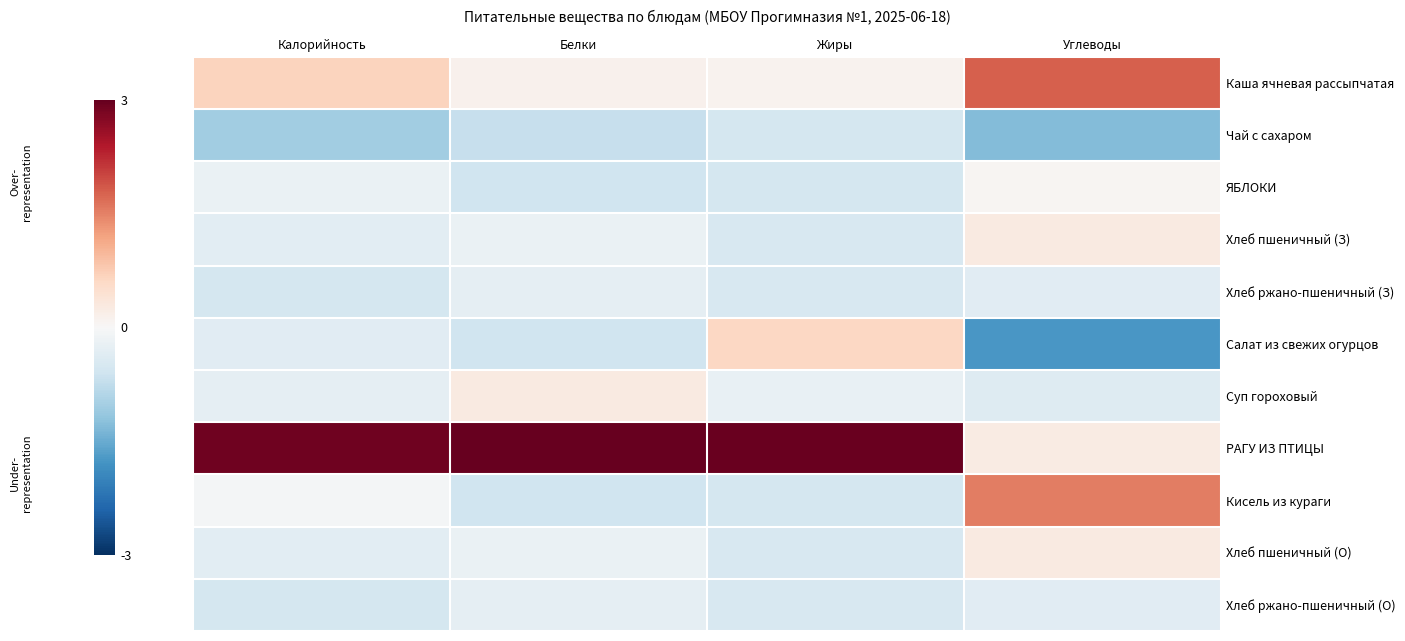

Reading left to right, extract all data points from this chart.

Каша ячневая рассыпчатая: Калорийность=0.7	Белки=0.1	Жиры=0.1	Углеводы=1.8
Чай с сахаром: Калорийность=-1.0	Белки=-0.7	Жиры=-0.5	Углеводы=-1.3
ЯБЛОКИ: Калорийность=-0.2	Белки=-0.6	Жиры=-0.5	Углеводы=0.0
Хлеб пшеничный (З): Калорийность=-0.3	Белки=-0.2	Жиры=-0.5	Углеводы=0.3
Хлеб ржано-пшеничный (З): Калорийность=-0.5	Белки=-0.3	Жиры=-0.5	Углеводы=-0.4
Салат из свежих огурцов: Калорийность=-0.3	Белки=-0.6	Жиры=0.6	Углеводы=-1.8
Суп гороховый: Калорийность=-0.3	Белки=0.3	Жиры=-0.2	Углеводы=-0.4
РАГУ ИЗ ПТИЦЫ: Калорийность=2.9	Белки=3.0	Жиры=3.0	Углеводы=0.2
Кисель из кураги: Калорийность=-0.1	Белки=-0.6	Жиры=-0.5	Углеводы=1.5
Хлеб пшеничный (О): Калорийность=-0.3	Белки=-0.2	Жиры=-0.5	Углеводы=0.3
Хлеб ржано-пшеничный (О): Калорийность=-0.5	Белки=-0.3	Жиры=-0.5	Углеводы=-0.4